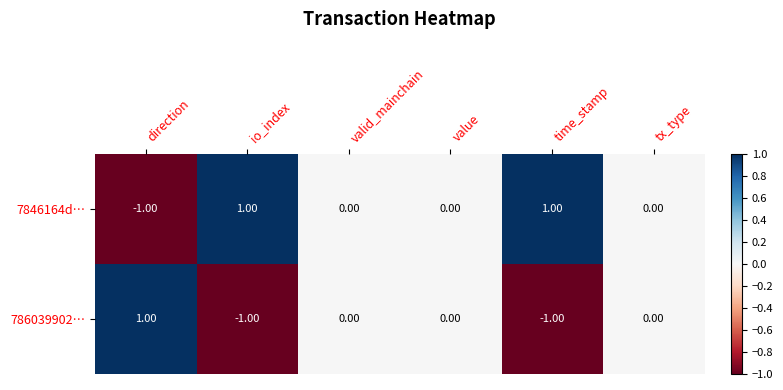

Is the value of 786039902… at value greater than the value of 7846164d… at direction?

Yes